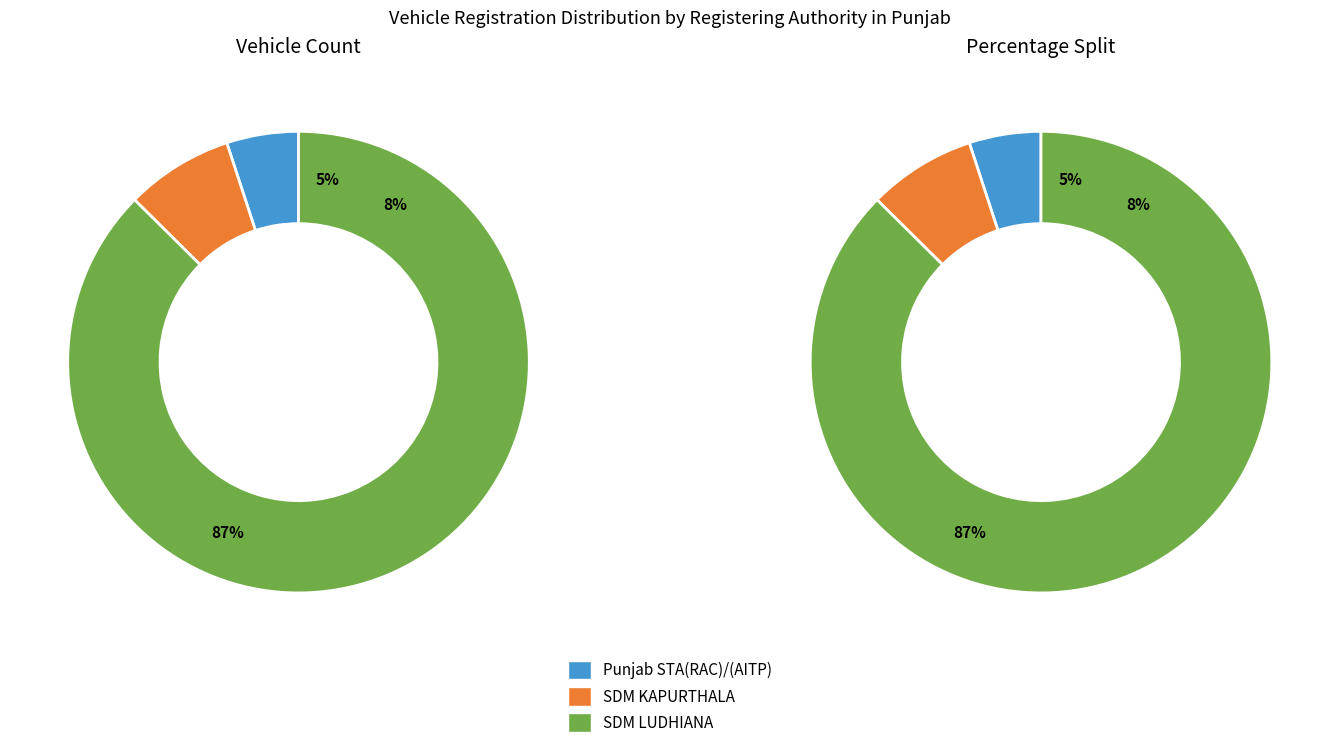

Approximately how many times larger is the value at SDM LUDHIANA compared to Punjab STA(RAC)/(AITP)?

17.4